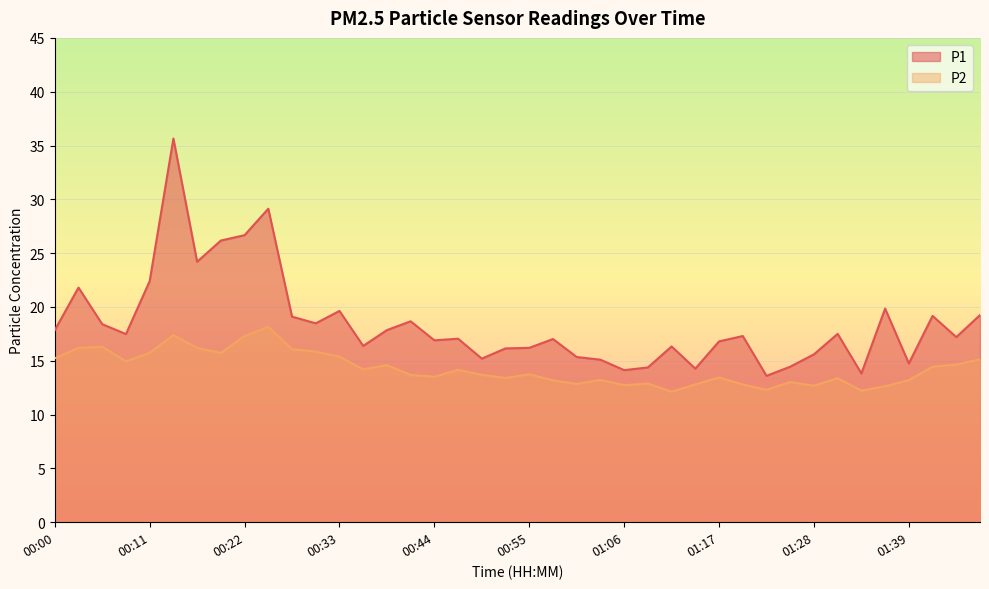

The P2 series shows 2.6 at 01:22. True or false?

False